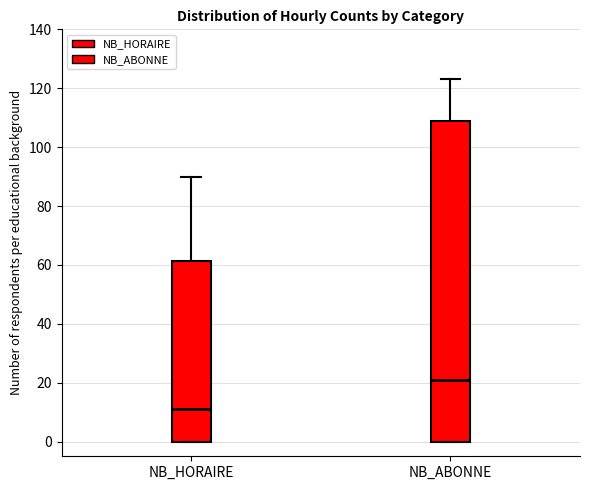

Reading left to right, read every box against the y-axis: the position of its median line, the range the box covers, and the ends of its whiskers. The values are not printed on the chart, so give them approximately, as read against the axis.

NB_HORAIRE: median 12, box 0 to 62, whiskers 0 to 90
NB_ABONNE: median 22, box 0 to 110, whiskers 0 to 124